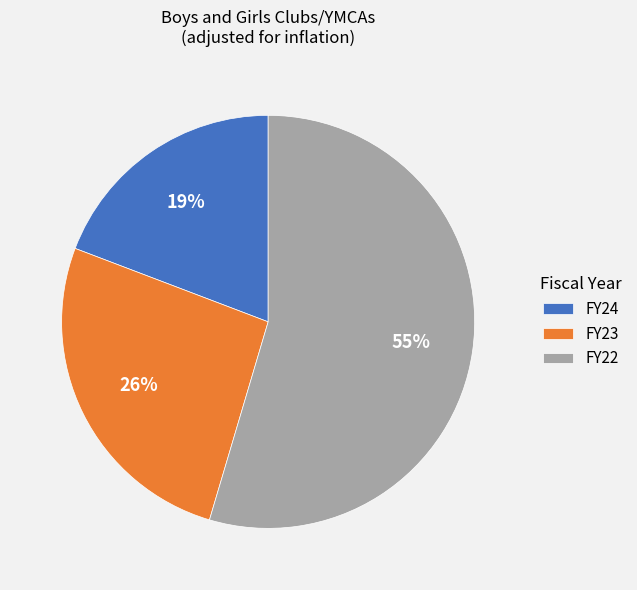

Is it true that FY23 is 26% of the pie?

True